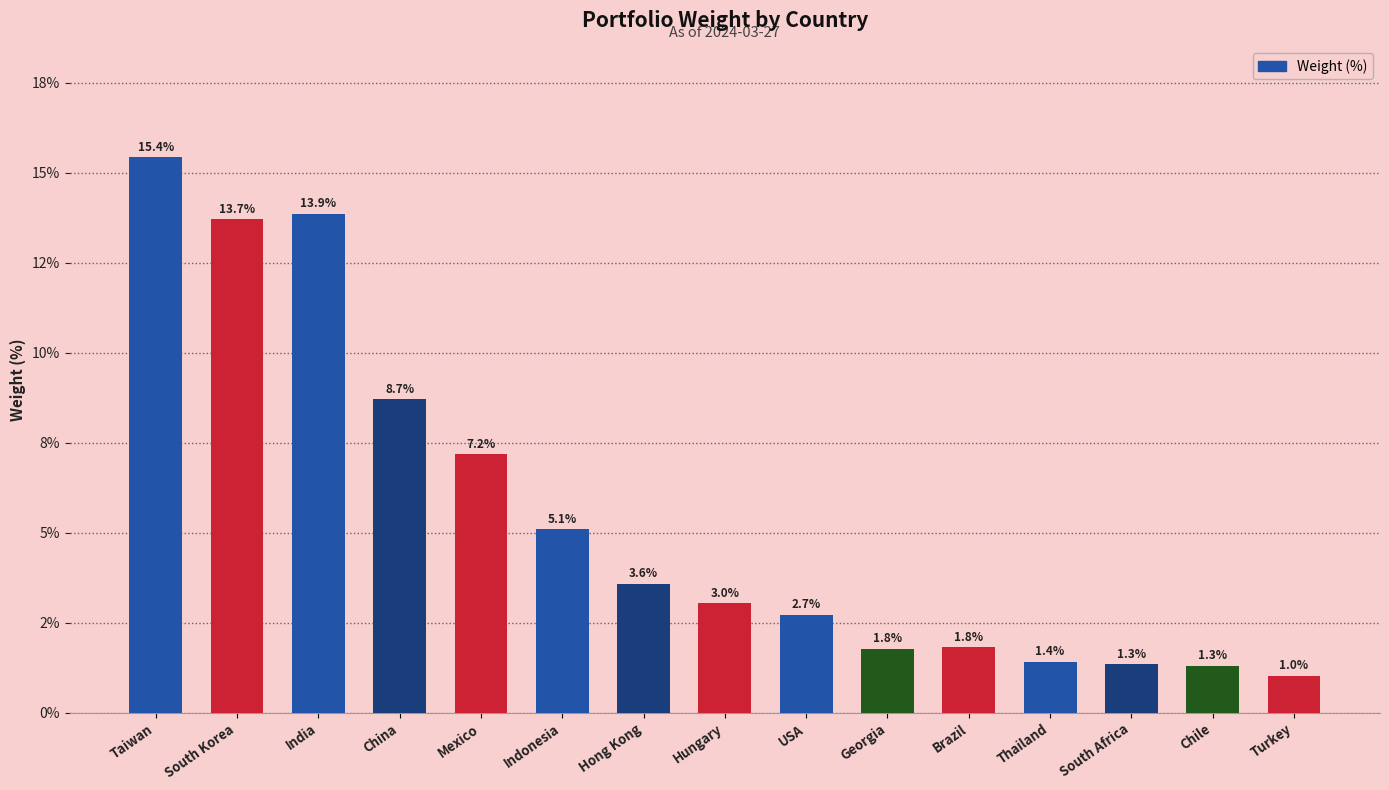

Reading left to right, list all the values displayed in this chart.

Taiwan=15.4	South Korea=13.7	India=13.9	China=8.7	Mexico=7.2	Indonesia=5.1	Hong Kong=3.6	Hungary=3.0	USA=2.7	Georgia=1.8	Brazil=1.8	Thailand=1.4	South Africa=1.3	Chile=1.3	Turkey=1.0